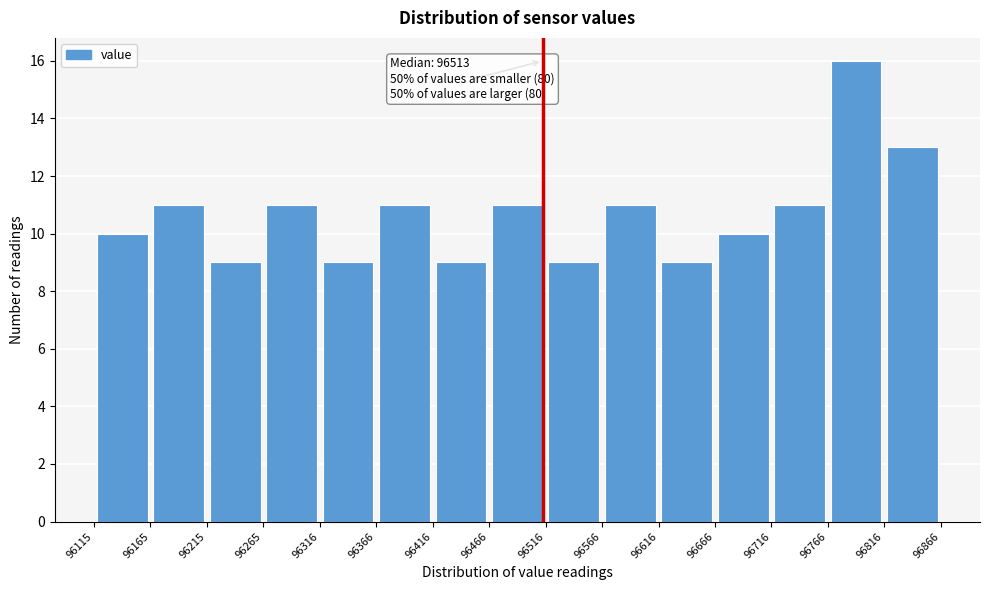

Which range on the x-axis has the tallest bar?

96766 to 96816